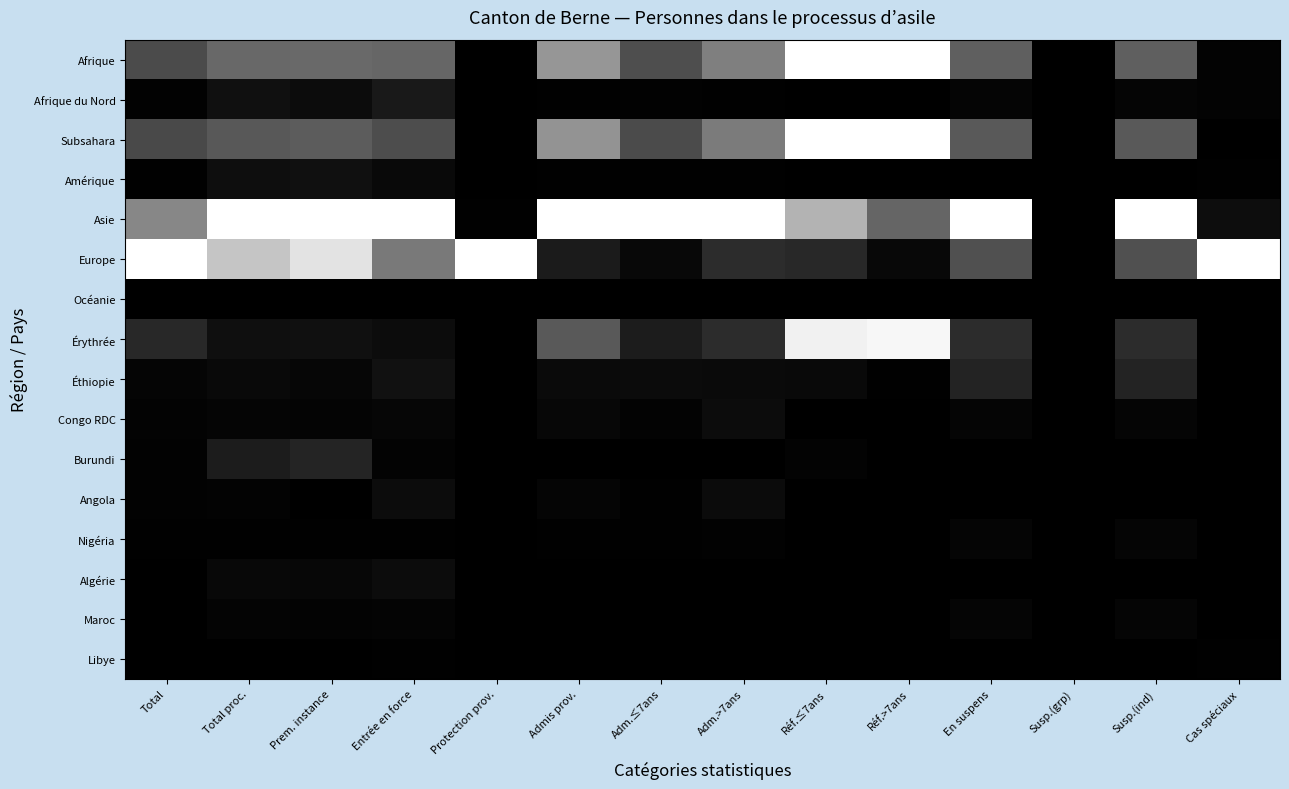

What is the greatest value displayed?

1.0